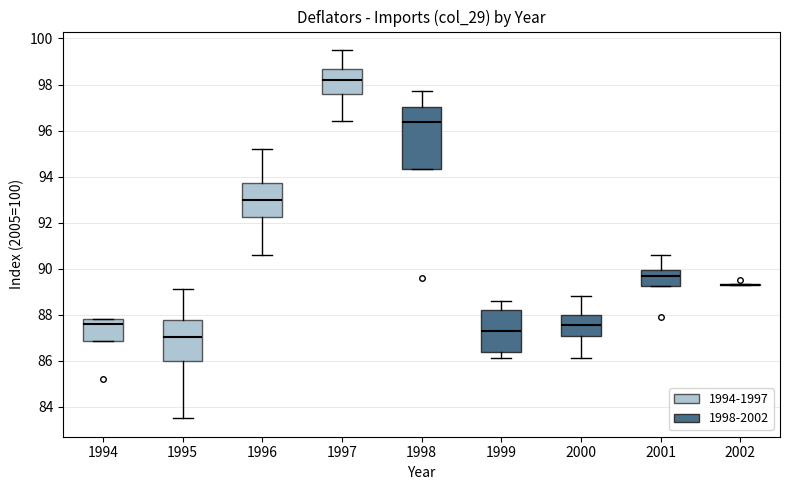

Which box is the tallest, from its lower edge to its upper edge?

1998